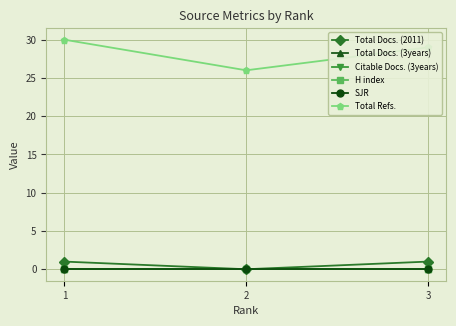

Does the chart have visible grid lines?

Yes